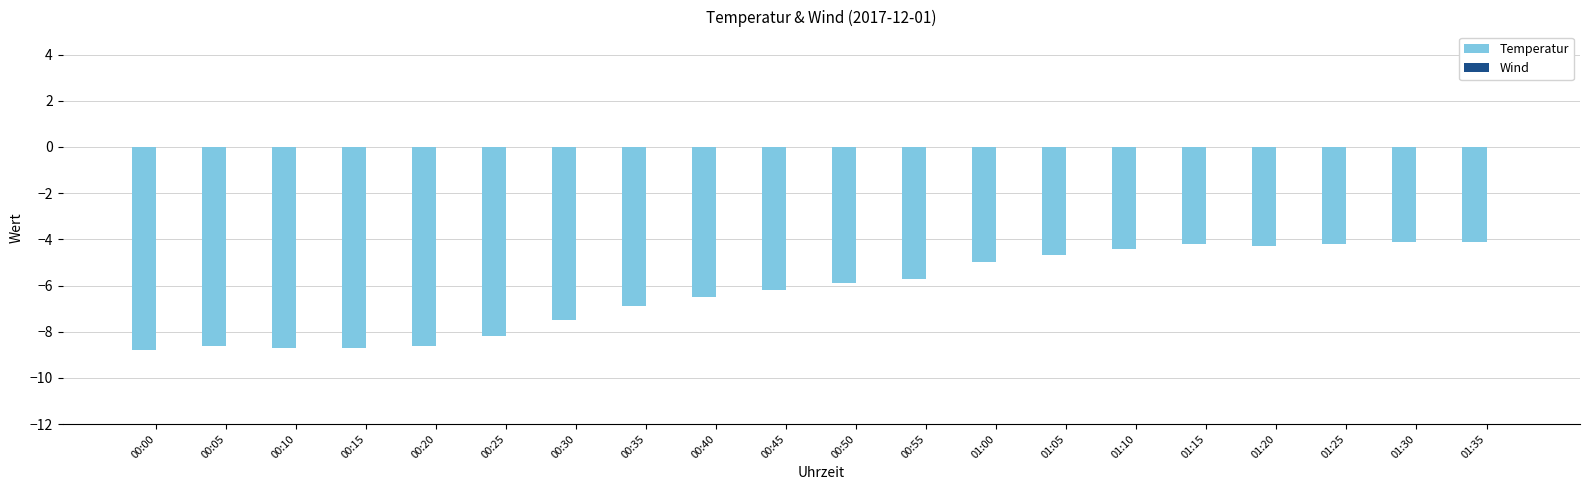

What is the greatest value displayed?

-4.1